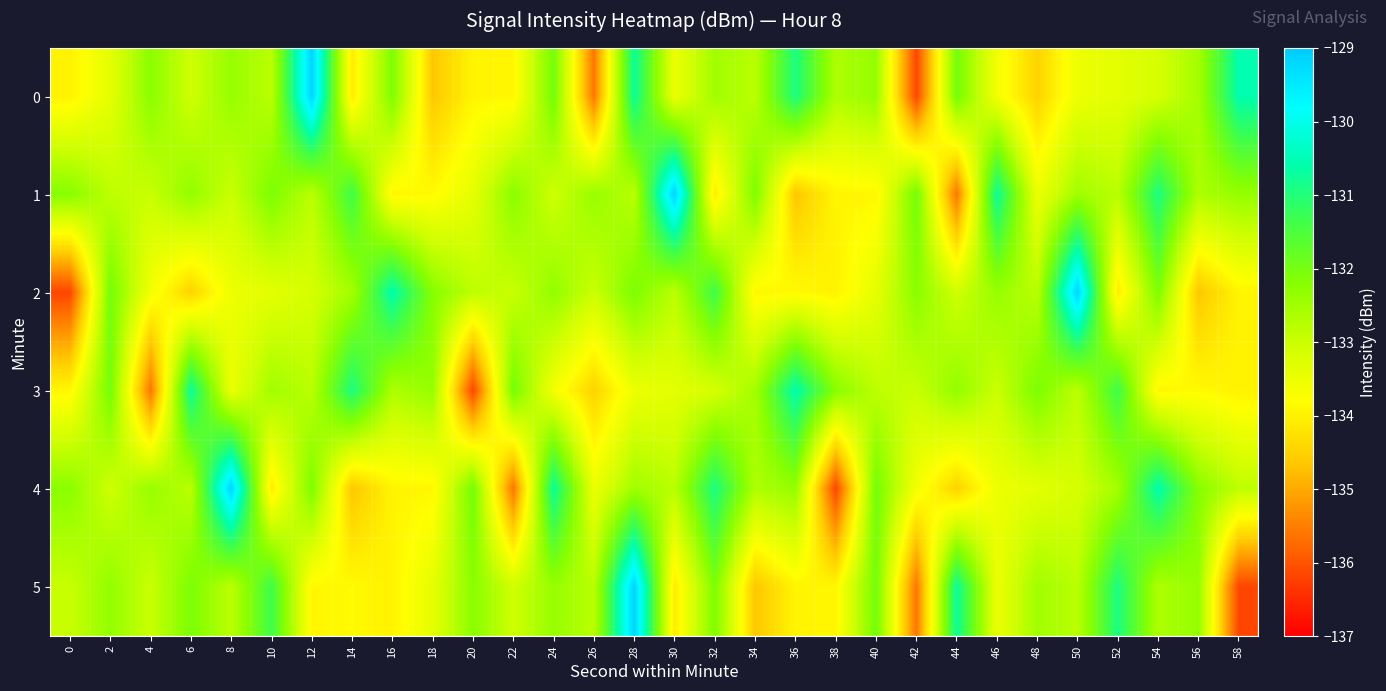

Reading right to left, what are all the values shown in this chart?

0: 58=-130.6	56=-132.5	54=-133.1	52=-133.4	50=-133.5	48=-134.5	46=-133.6	44=-132.0	42=-136.2	40=-132.4	38=-132.6	36=-130.9	34=-132.8	32=-132.5	30=-133.5	28=-130.7	26=-135.6	24=-132.0	22=-133.9	20=-134.0	18=-134.6	16=-132.1	14=-134.1	12=-129.1	10=-132.8	8=-132.4	6=-133.0	4=-132.2	2=-133.4	0=-134.0
1: 58=-132.4	56=-132.6	54=-130.9	52=-132.8	50=-132.5	48=-133.5	46=-130.7	44=-135.6	42=-132.0	40=-133.9	38=-134.0	36=-134.6	34=-132.1	32=-134.1	30=-129.1	28=-132.8	26=-132.4	24=-133.0	22=-132.2	20=-133.4	18=-133.9	16=-133.9	14=-131.3	12=-132.8	10=-132.1	8=-133.0	6=-132.3	4=-133.0	2=-132.8	0=-132.2
2: 58=-134.0	56=-134.6	54=-132.1	52=-134.1	50=-129.1	48=-132.8	46=-132.4	44=-133.0	42=-132.2	40=-133.4	38=-134.0	36=-133.9	34=-133.9	32=-131.3	30=-132.8	28=-132.1	26=-133.0	24=-132.3	22=-133.0	20=-132.8	18=-132.2	16=-130.6	14=-132.5	12=-133.1	10=-133.4	8=-133.5	6=-134.5	4=-133.6	2=-132.0	0=-136.2
3: 58=-134.0	56=-133.9	54=-133.9	52=-131.3	50=-132.8	48=-132.1	46=-133.0	44=-132.3	42=-133.0	40=-132.8	38=-132.2	36=-130.6	34=-132.5	32=-133.1	30=-133.4	28=-133.5	26=-134.5	24=-133.6	22=-132.0	20=-136.2	18=-132.4	16=-132.6	14=-130.9	12=-132.8	10=-132.5	8=-133.5	6=-130.7	4=-135.6	2=-132.0	0=-133.9
4: 58=-132.8	56=-132.2	54=-130.6	52=-132.5	50=-133.1	48=-133.4	46=-133.5	44=-134.5	42=-133.6	40=-132.0	38=-136.2	36=-132.4	34=-132.6	32=-130.9	30=-132.8	28=-132.5	26=-133.5	24=-130.7	22=-135.6	20=-132.0	18=-133.9	16=-134.0	14=-134.6	12=-132.1	10=-134.1	8=-129.1	6=-132.8	4=-132.4	2=-133.0	0=-132.2
5: 58=-136.2	56=-132.4	54=-132.6	52=-130.9	50=-132.8	48=-132.5	46=-133.5	44=-130.7	42=-135.6	40=-132.0	38=-133.9	36=-134.0	34=-134.6	32=-132.1	30=-134.1	28=-129.1	26=-132.8	24=-132.4	22=-133.0	20=-132.2	18=-133.4	16=-134.0	14=-133.9	12=-133.9	10=-131.3	8=-132.8	6=-132.1	4=-133.0	2=-132.3	0=-133.0